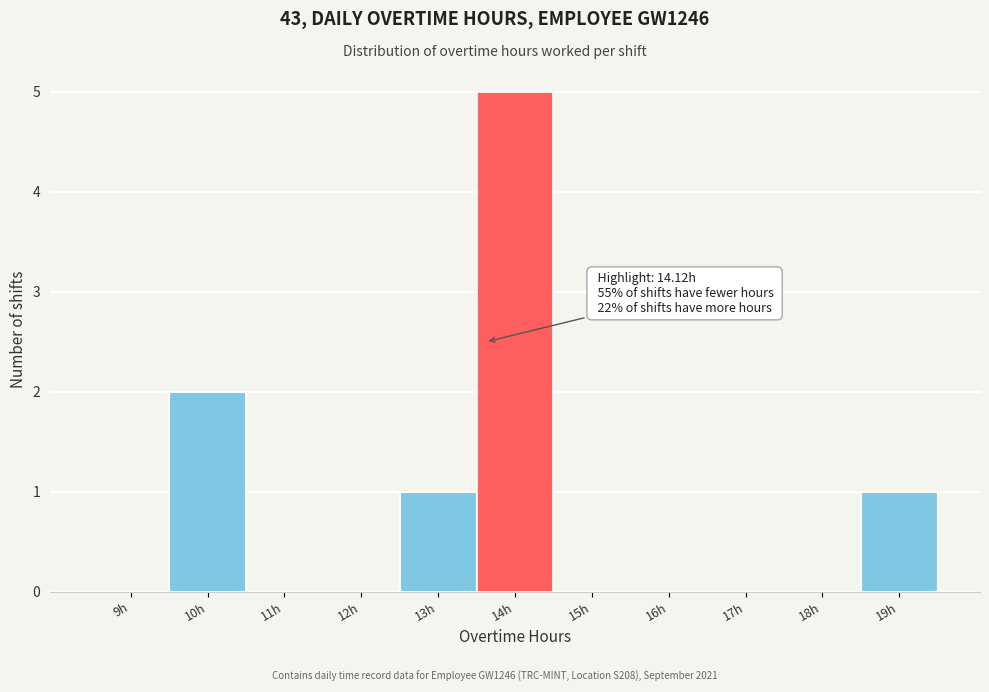

Reading left to right, what are all the values shown in this chart?

9h=0	10h=2	11h=0	12h=0	13h=1	14h=5	15h=0	16h=0	17h=0	18h=0	19h=1